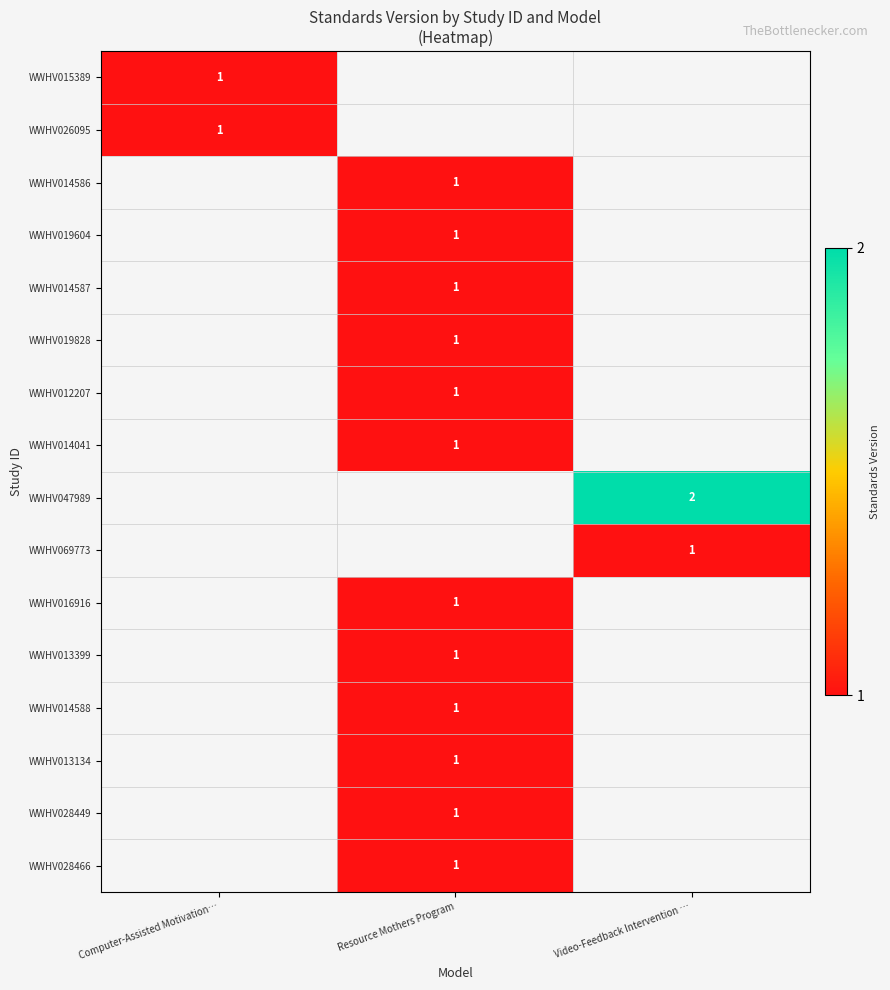

Which label corresponds to the smallest value in the chart?

Computer-Assisted Motivation…